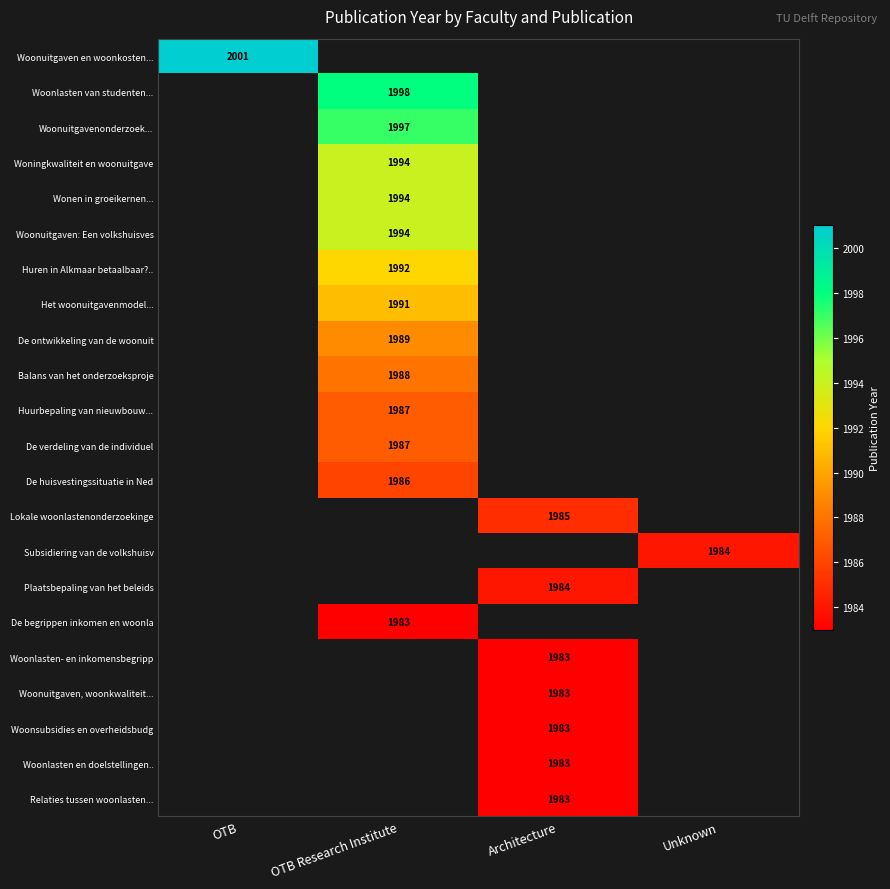

What is the greatest value displayed?

2001.0